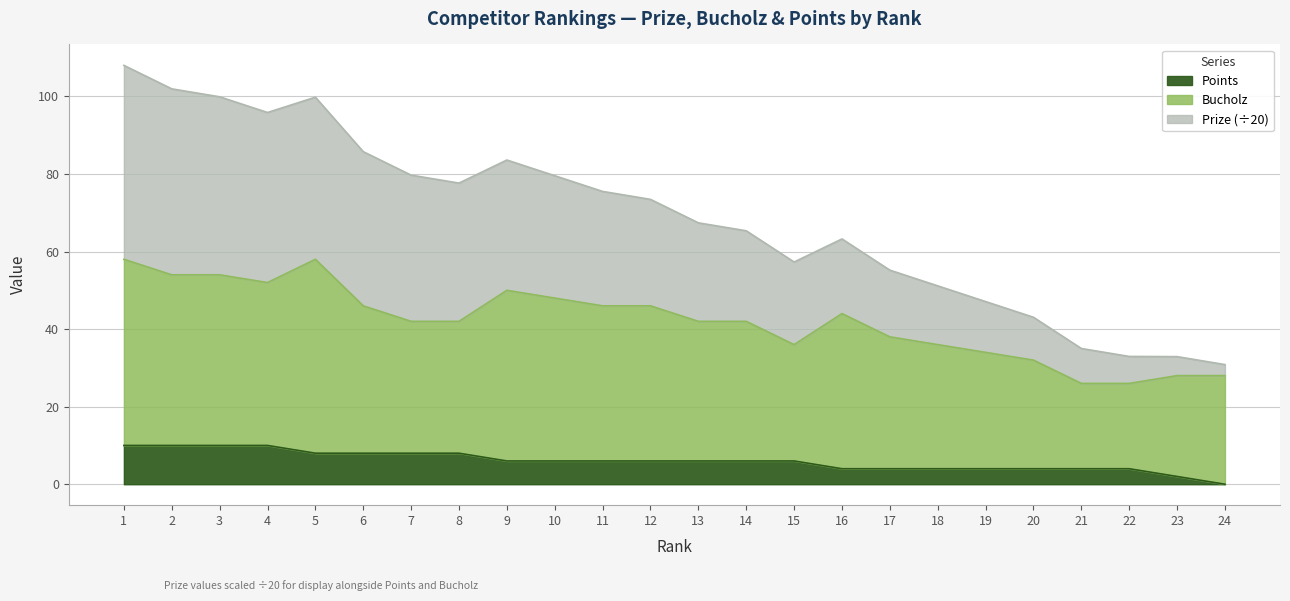

How many interior local valleys does the Bucholz series have?

2